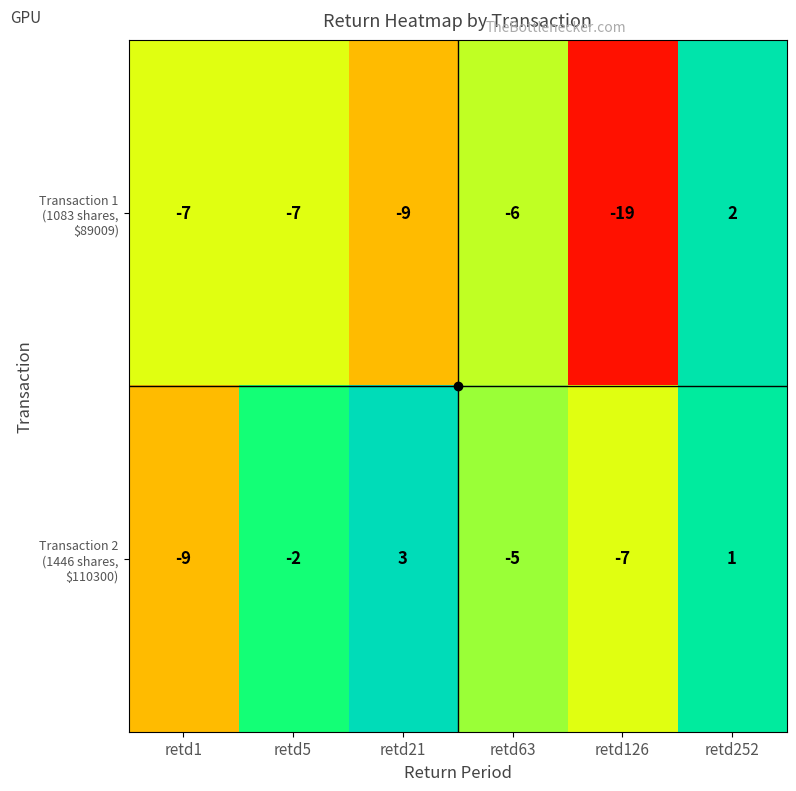

What is the total value across all series at retd21?

-6